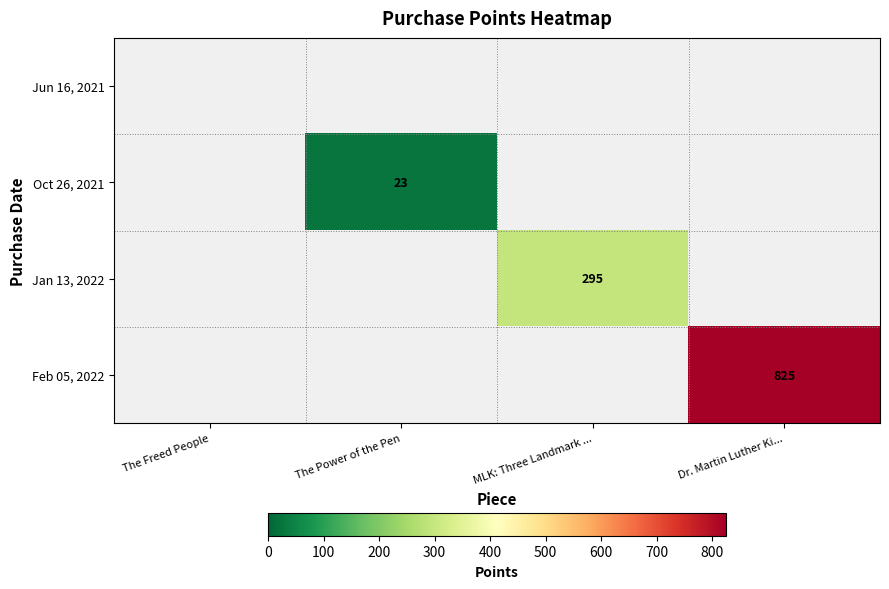

Which label corresponds to the smallest value in the chart?

The Power of the Pen